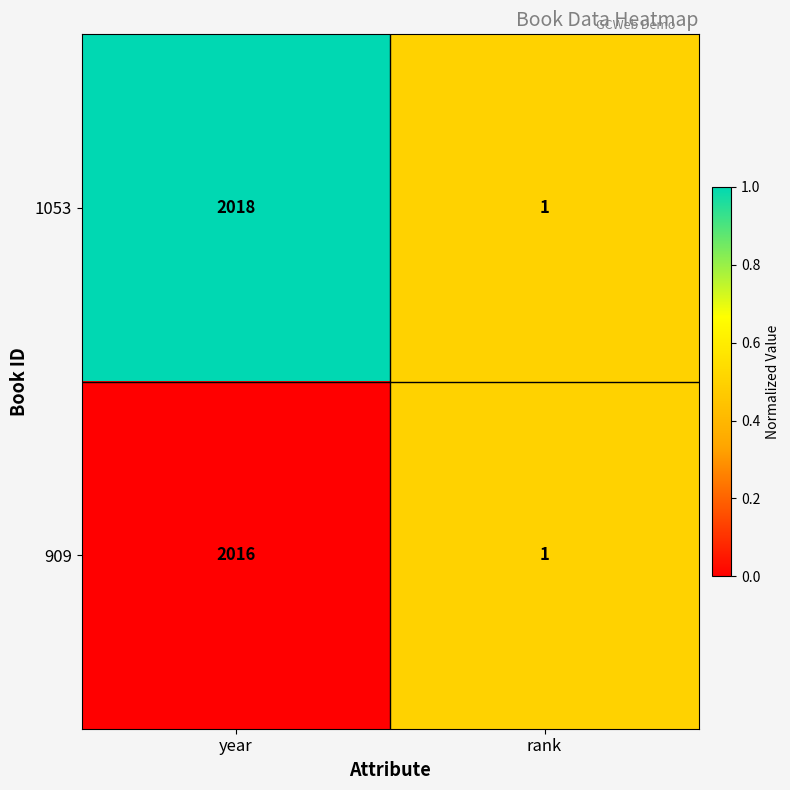

At year, list the series in order from largest to smallest.

1053, 909